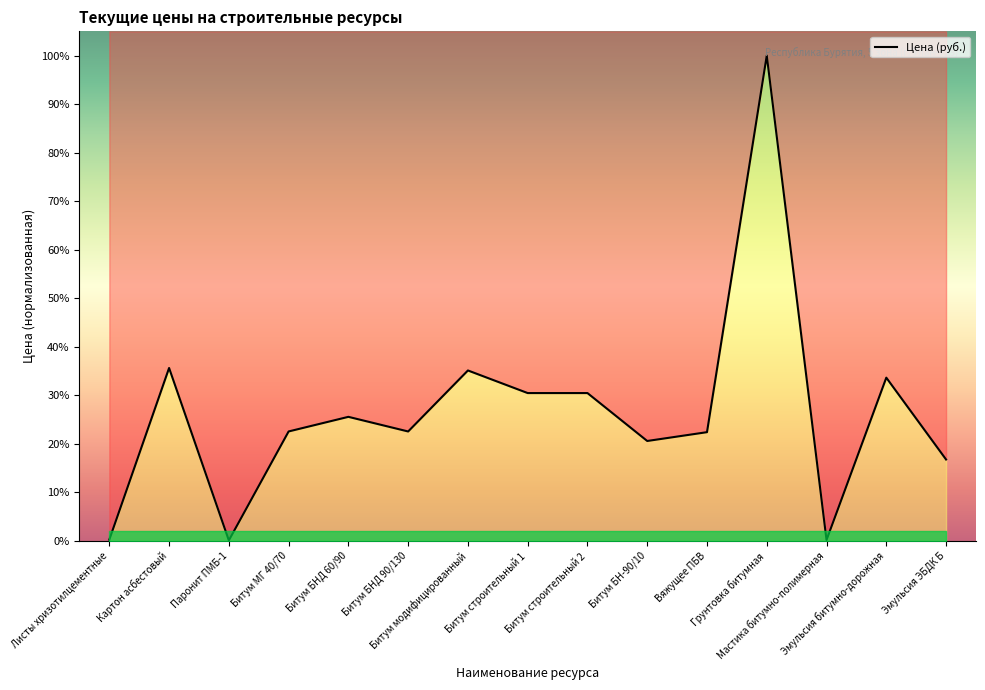

Is it true that the value at Картон асбестовый is 61.5?

False